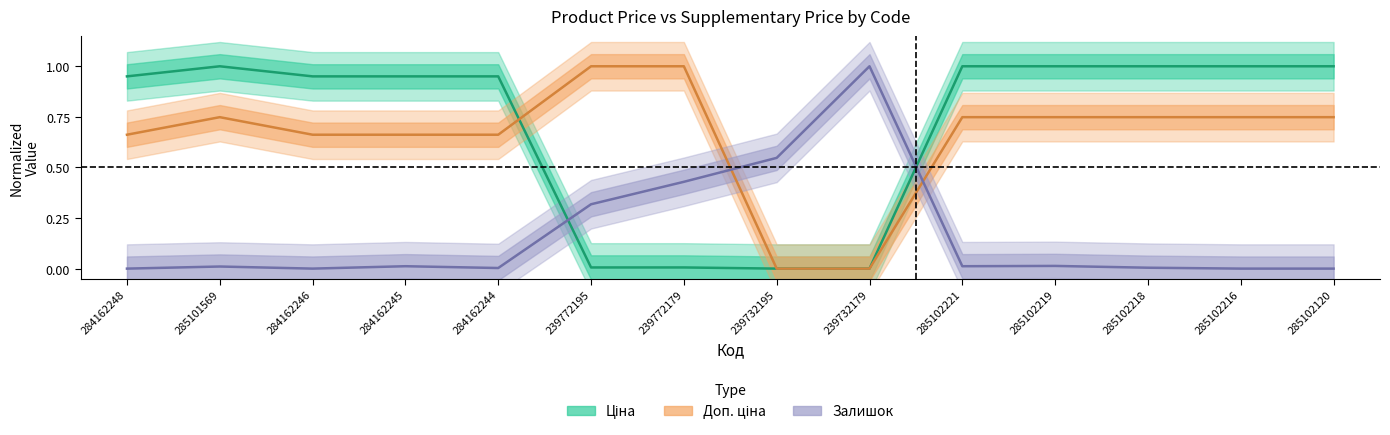

Rank the series by their maximum value, from highest to lowest.

Ціна, Доп. ціна, Залишок